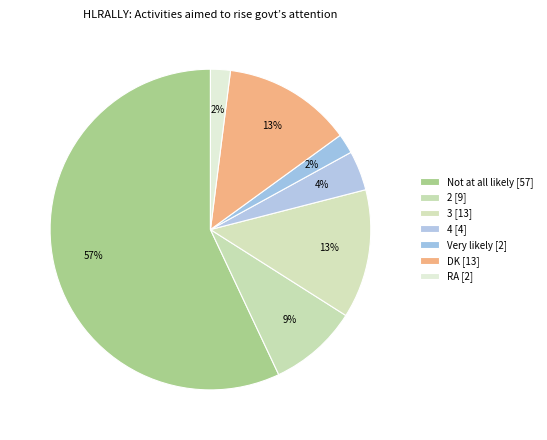

How many segments does this pie chart have?

7